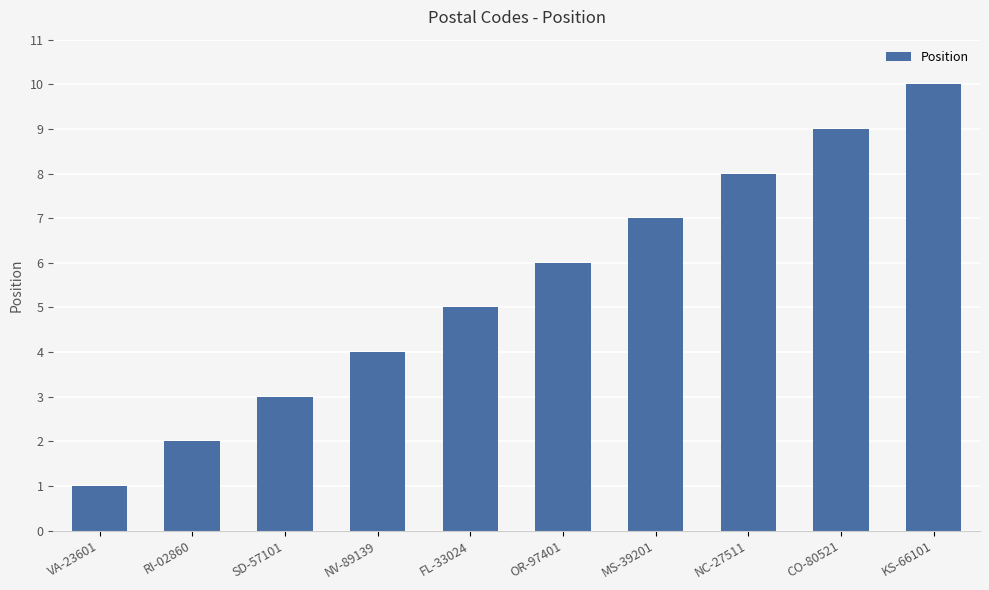

What is the label of the 10th bar from the right?

VA-23601